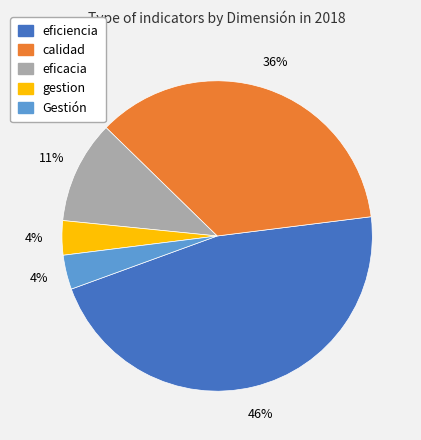

What percentage is the calidad slice, to the nearest percent?

36%